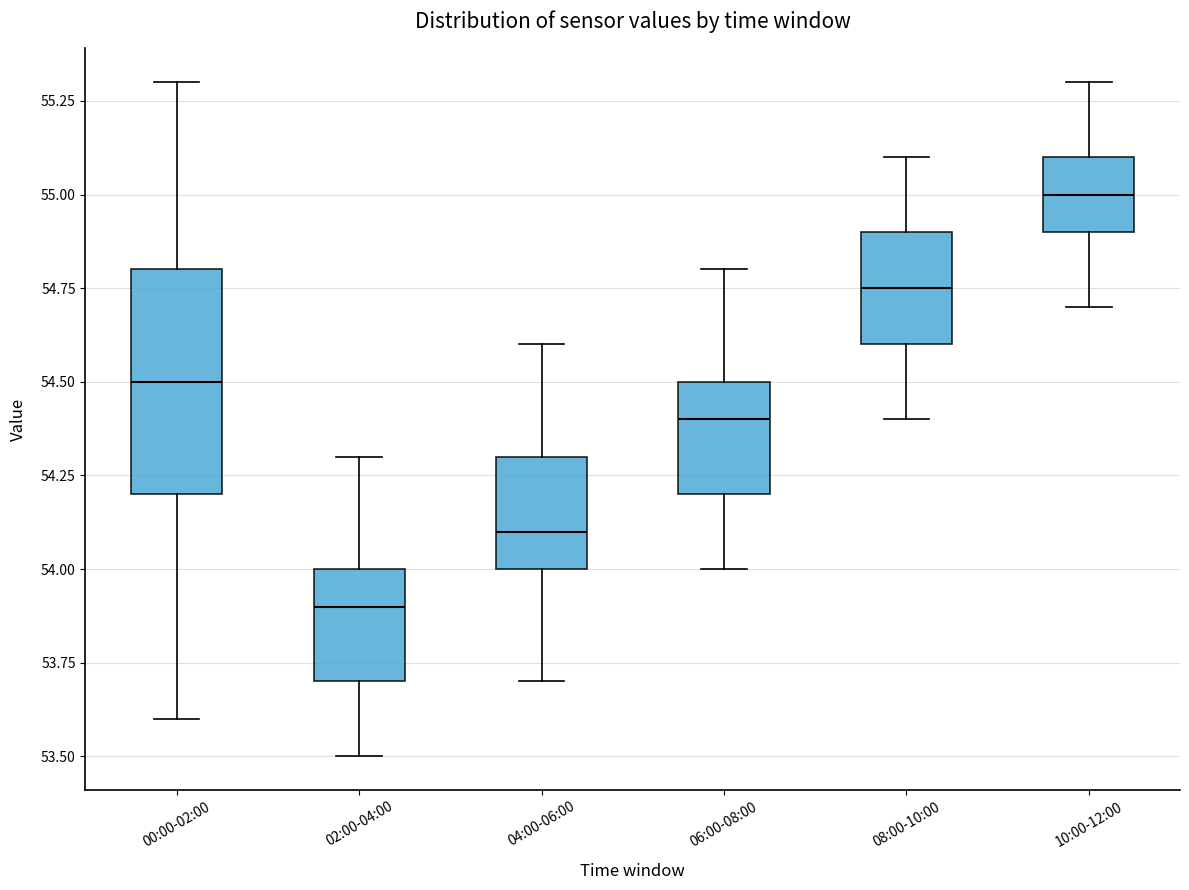

Where is the upper edge of the box for 08:00-10:00 on the y-axis? The values are not printed on the chart, so give them approximately, as read against the axis.

54.90